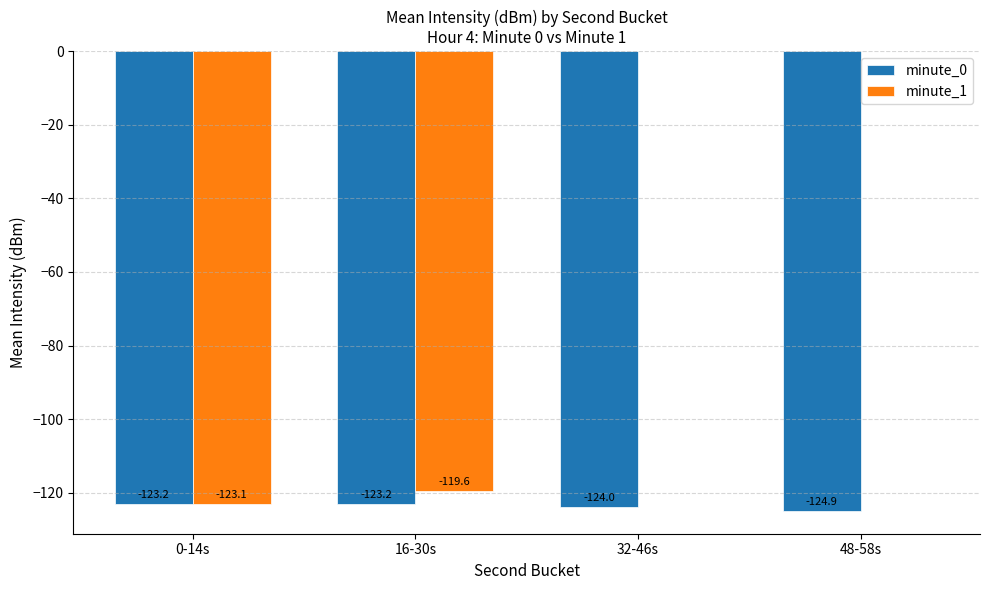

Which series changed the most between 0-14s and 48-58s?

minute_1